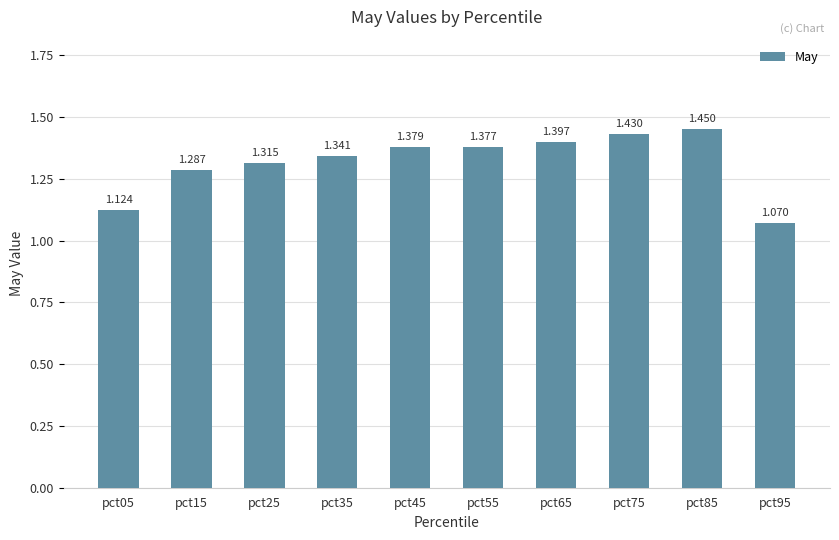

What is the value of the 1st bar from the left?

1.1